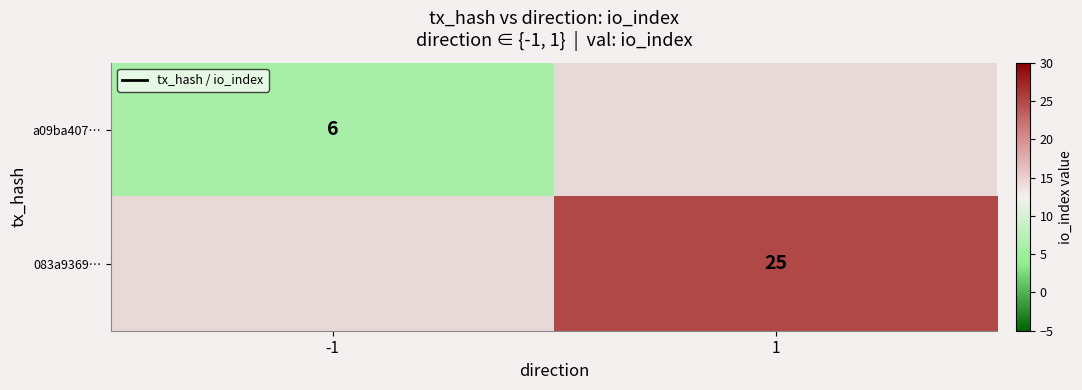

The a09ba407… series shows 6 at -1. True or false?

True